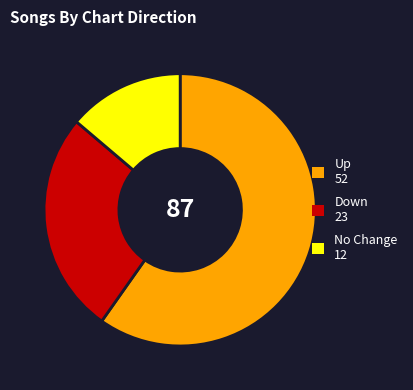

Count the number of slices in the pie.

3